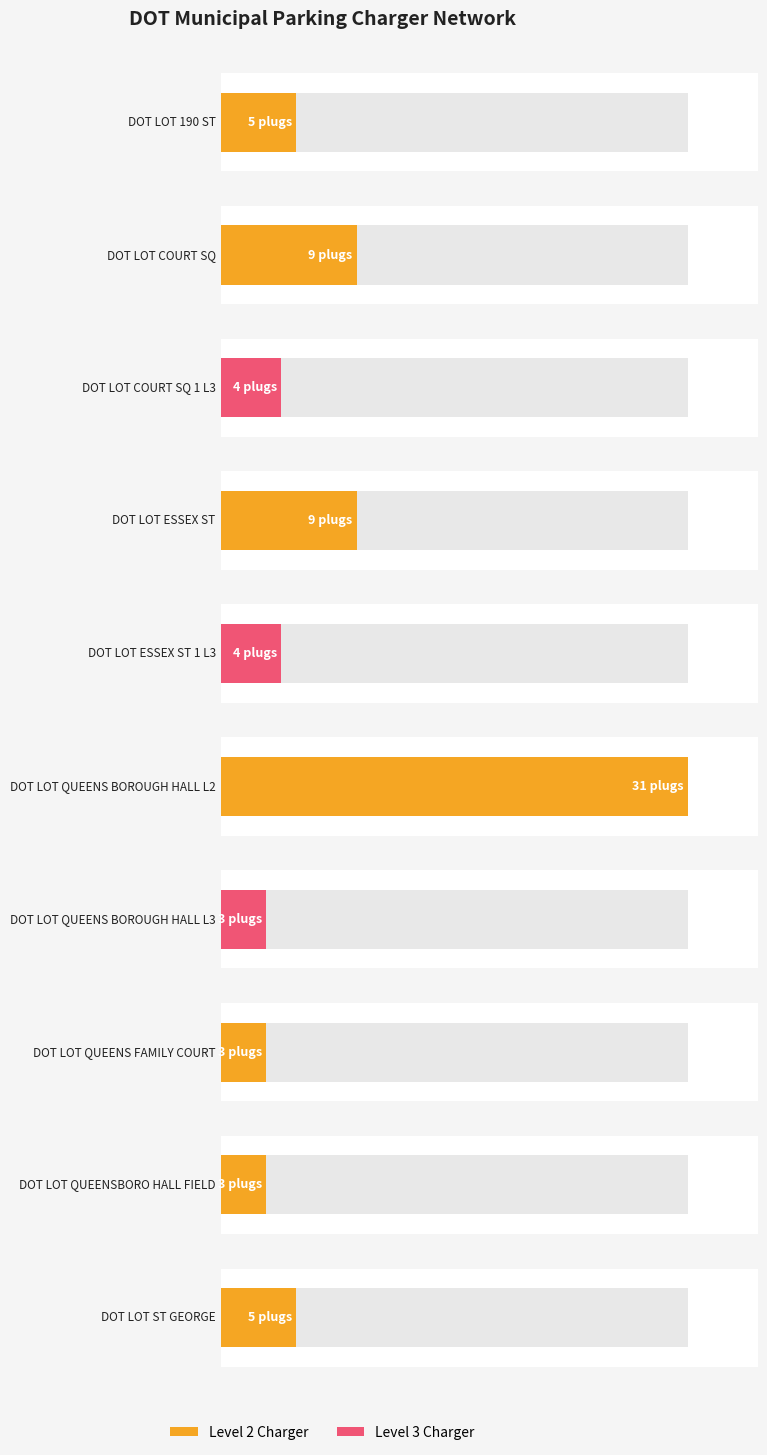

What is the difference between the values at DOT LOT ST GEORGE and DOT LOT COURT SQ?

4